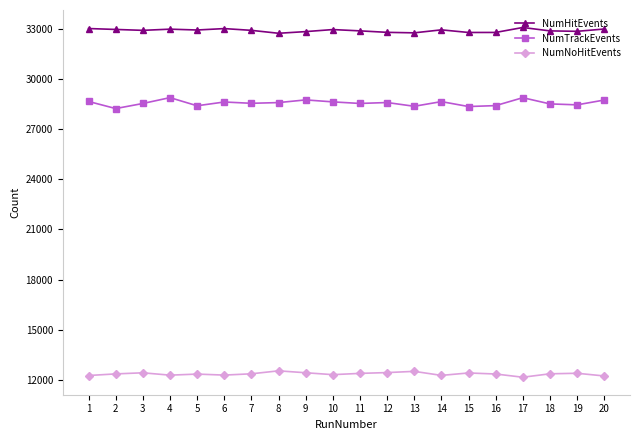

Which series has the largest total across all categories?

NumHitEvents